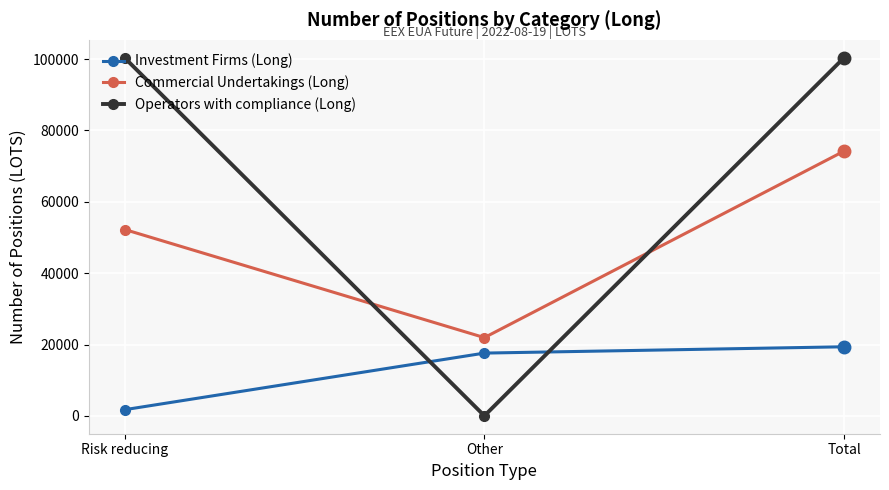

What is the label of the 2nd point from the right?

Other